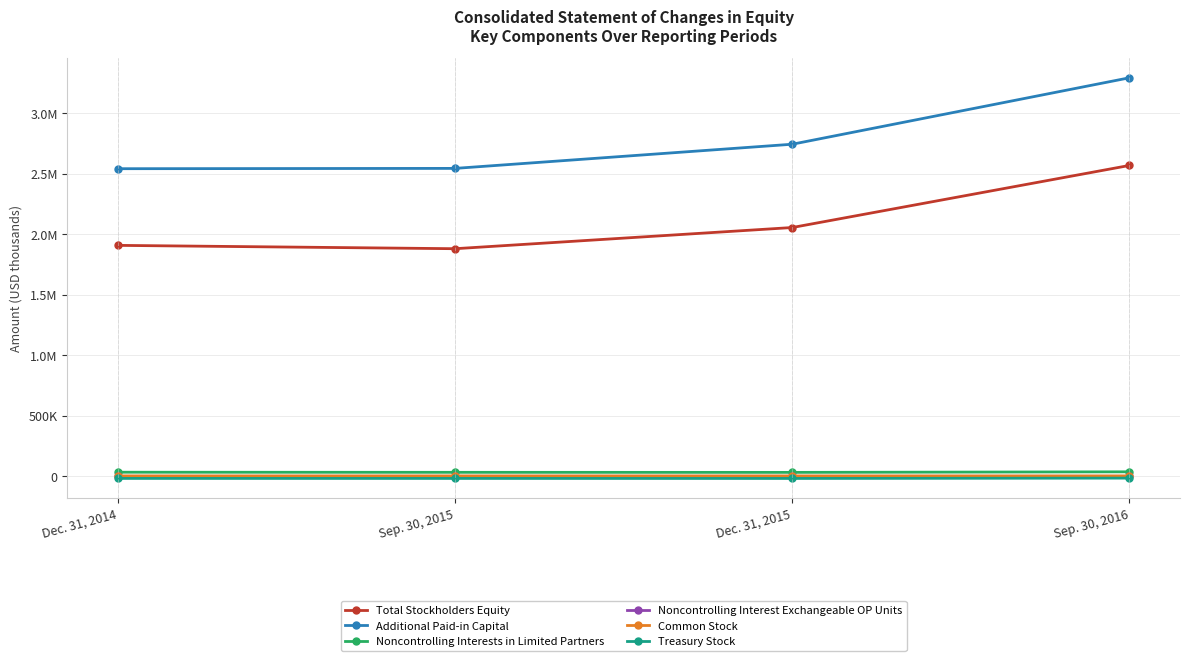

At which category is the sum across all series the highest?

Sep. 30, 2016